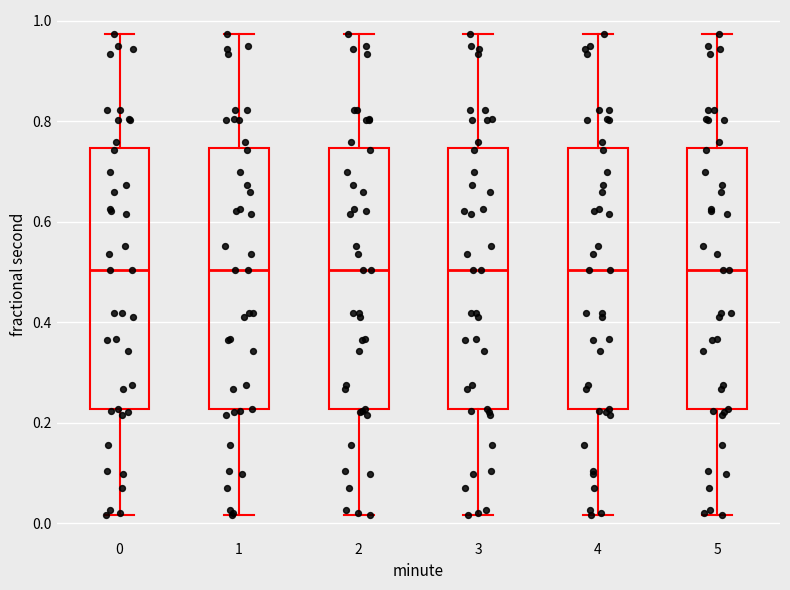

Reading left to right, transcribe this box plot: for each box, give where its median line is, the range the box spans, and where its two whiskers end, as read against the y-axis. The values are not printed on the chart, so give them approximately, as read against the axis.

0: median 0.50, box 0.22 to 0.74, whiskers 0.02 to 0.98
1: median 0.50, box 0.22 to 0.74, whiskers 0.02 to 0.98
2: median 0.50, box 0.22 to 0.74, whiskers 0.02 to 0.98
3: median 0.50, box 0.22 to 0.74, whiskers 0.02 to 0.98
4: median 0.50, box 0.22 to 0.74, whiskers 0.02 to 0.98
5: median 0.50, box 0.22 to 0.74, whiskers 0.02 to 0.98